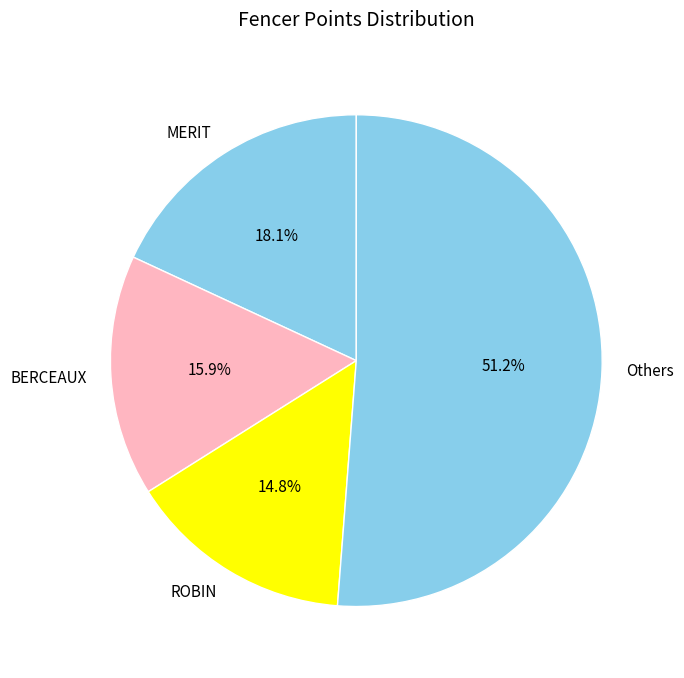

Is there any slice that represents more than half of the pie?

Yes